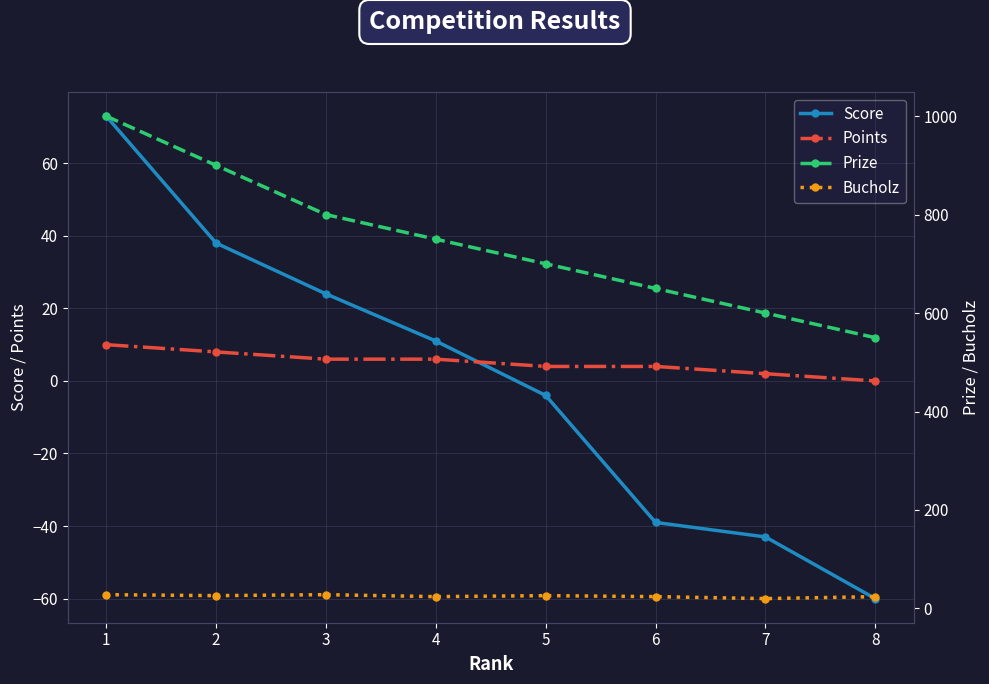

Where is Points nearest to the value 5?

3